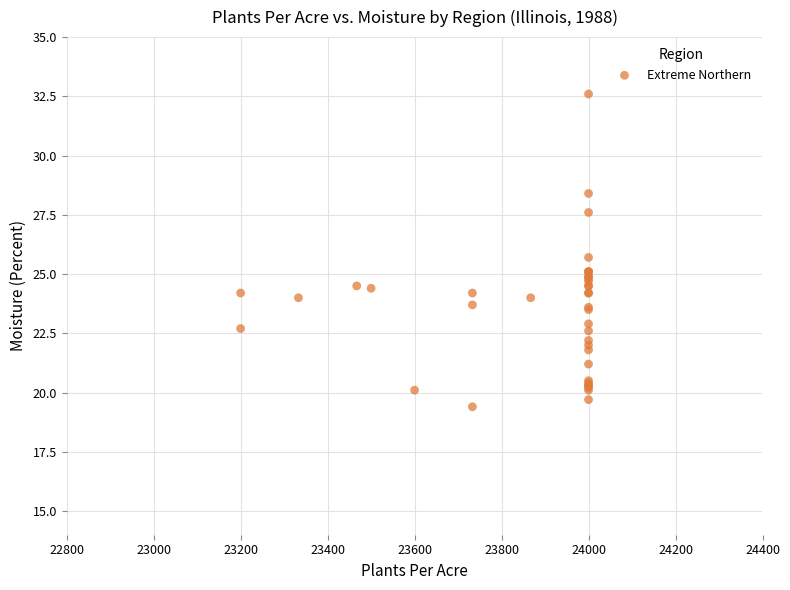

What Y value in the scatter plot is closest to 26?

25.7